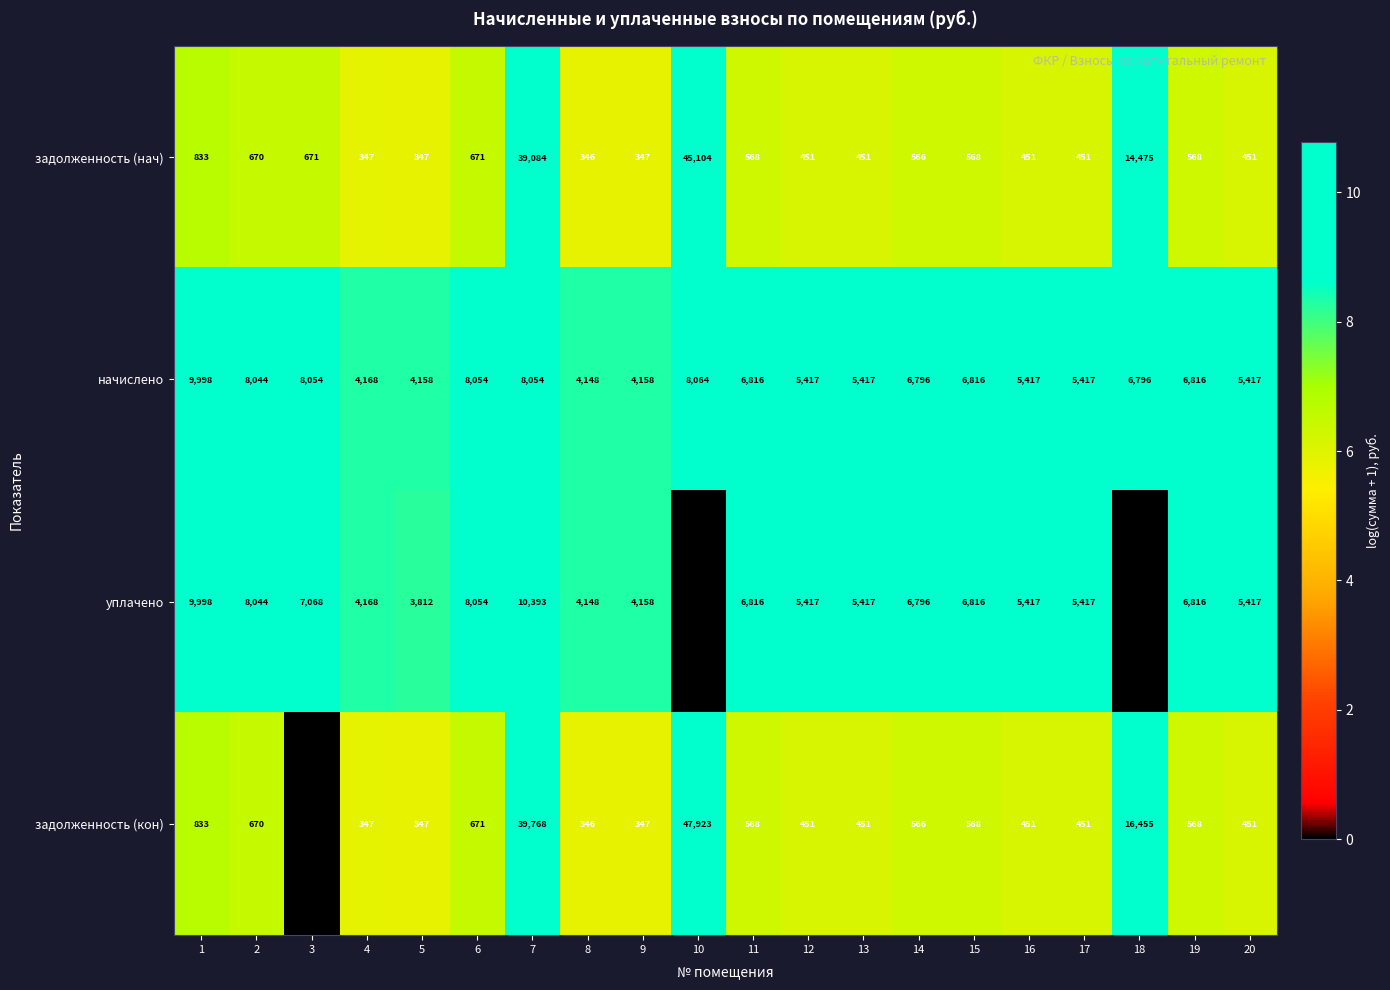

What is the difference between the highest and lowest values at 15?

6248